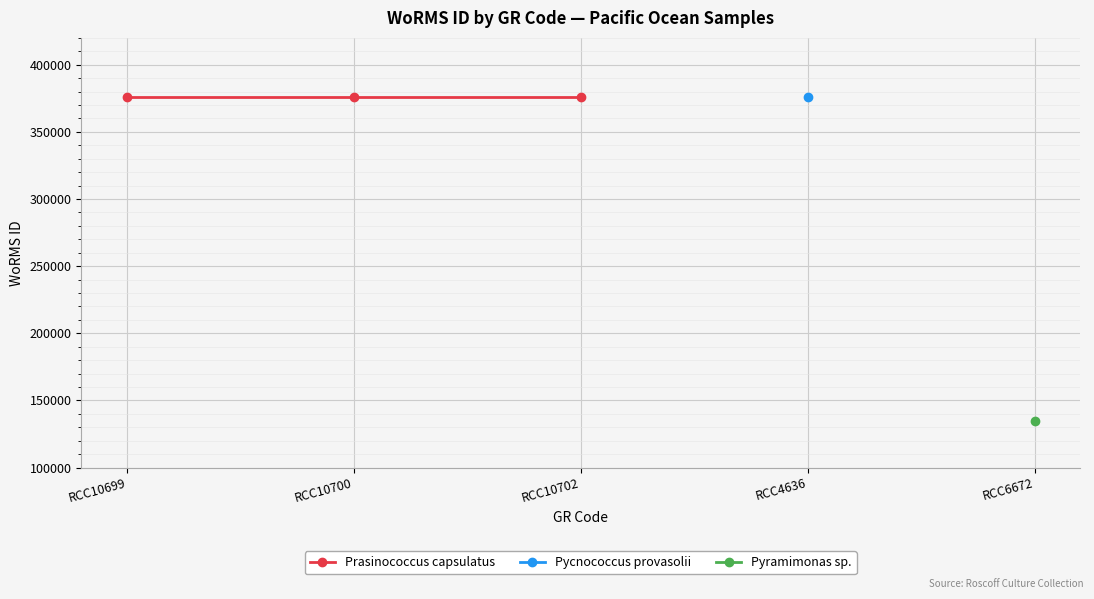

How many lines are shown in the chart?

3